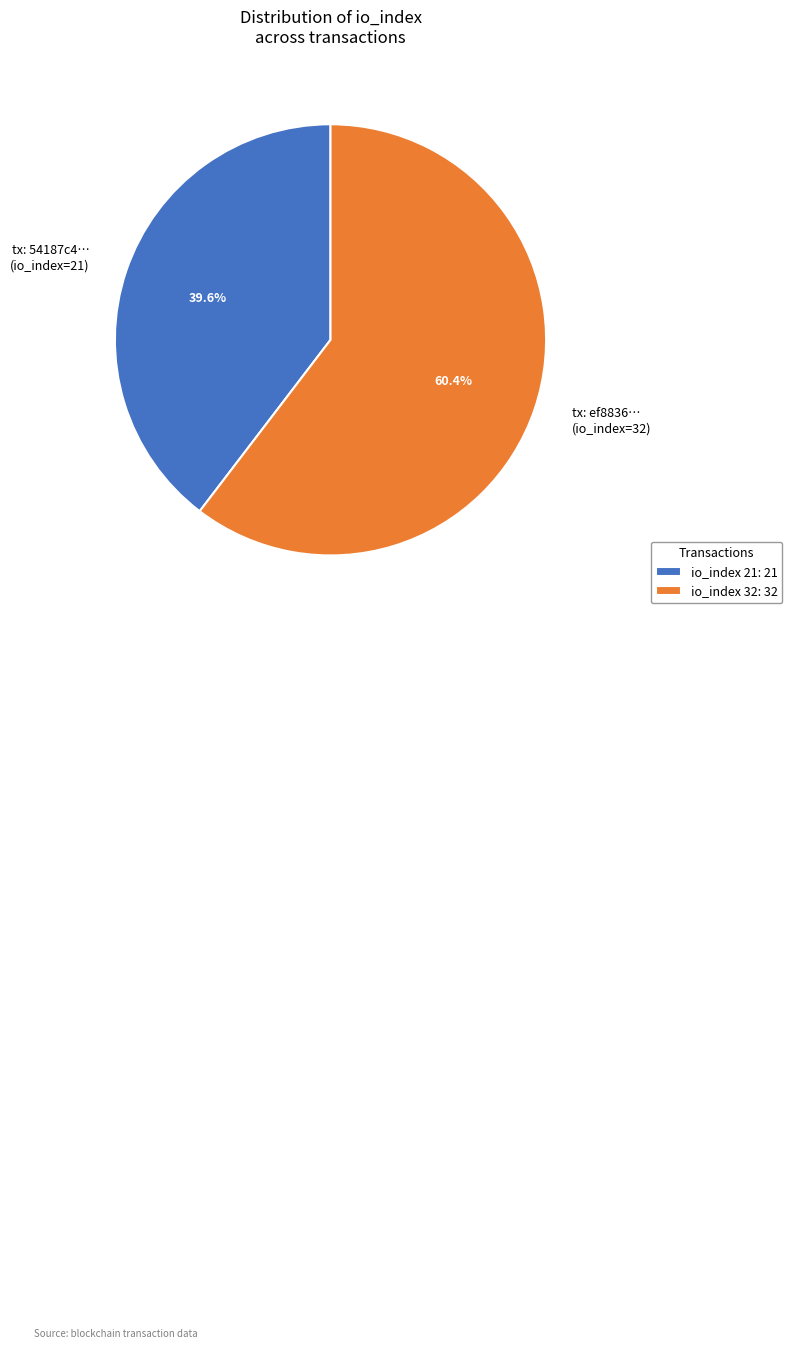

Does any single category account for the majority?

Yes